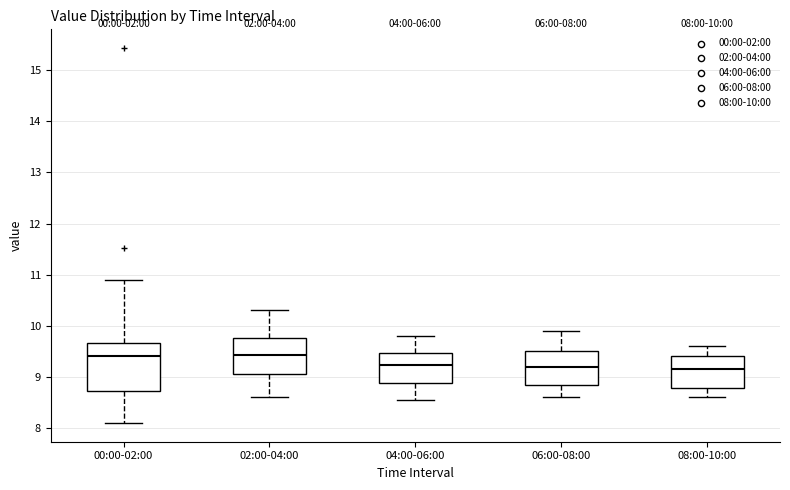

Comparing the boxes themselves (not the whiskers), which one is the tallest?

00:00-02:00